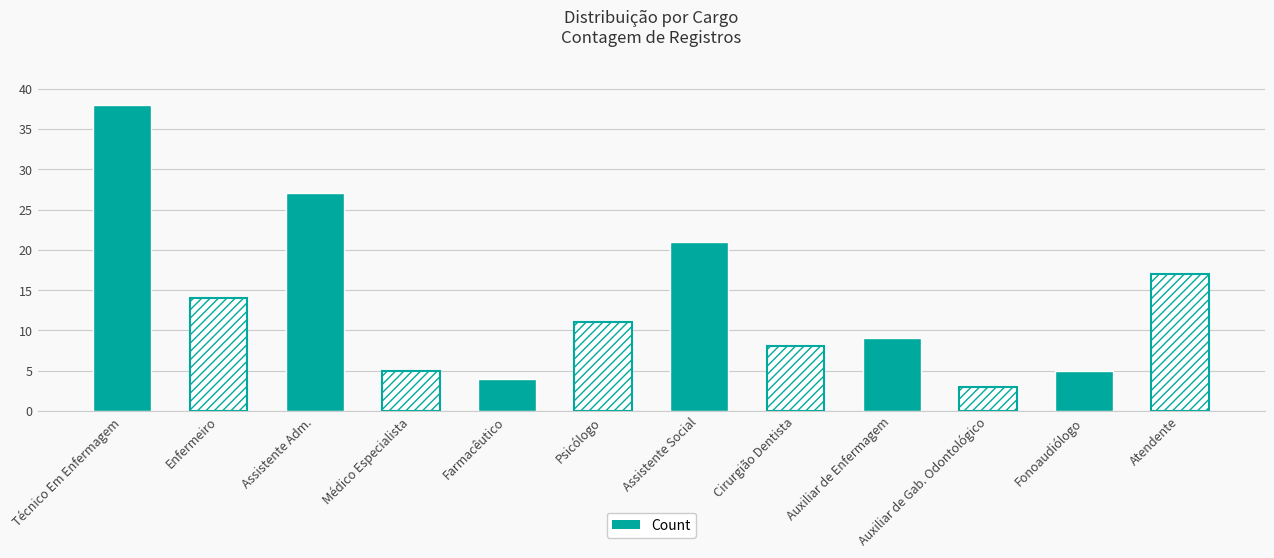

Is it true that the value at Atendente is 28?

False